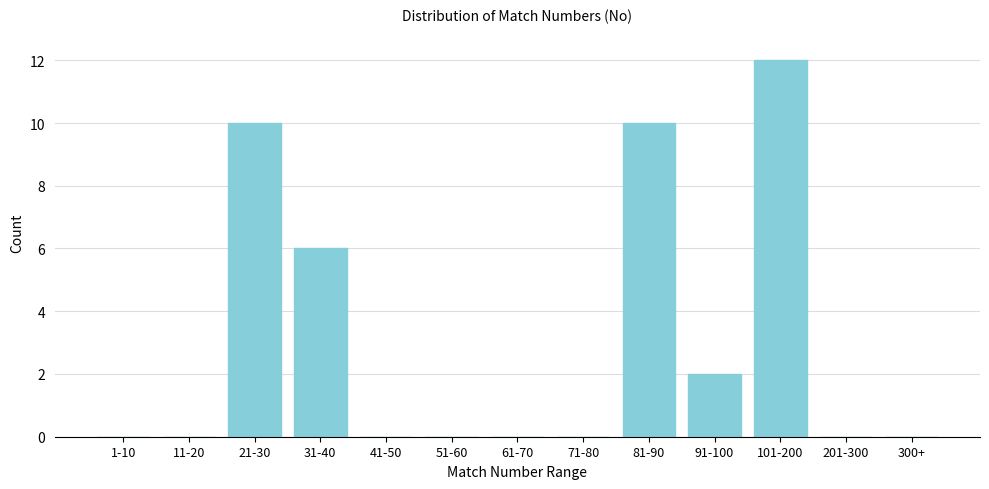

Reading right to left, what are all the values shown in this chart?

300+=0	201-300=0	101-200=12	91-100=2	81-90=10	71-80=0	61-70=0	51-60=0	41-50=0	31-40=6	21-30=10	11-20=0	1-10=0